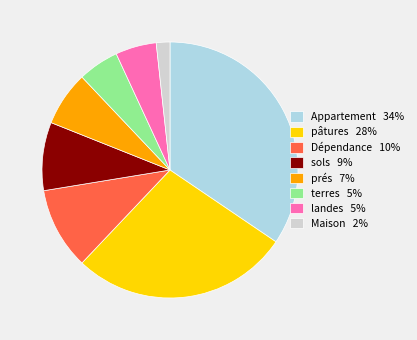

Does prés account for over 50% of the chart?

No